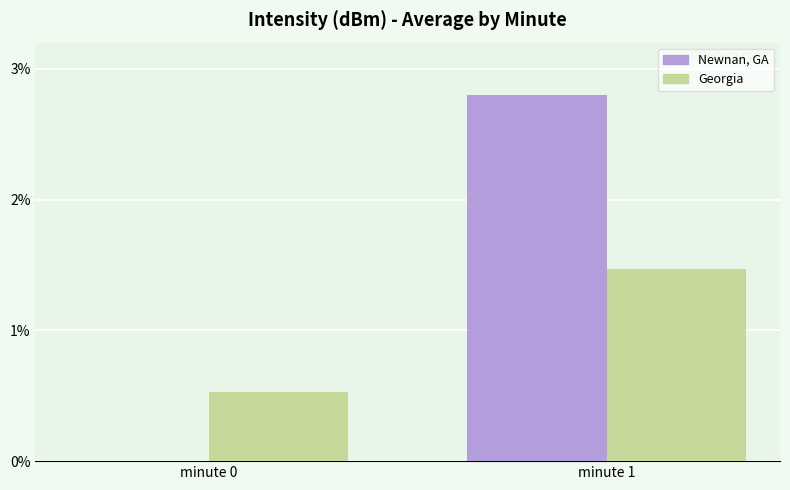

At which label does Newnan, GA first exceed 2?

minute 1